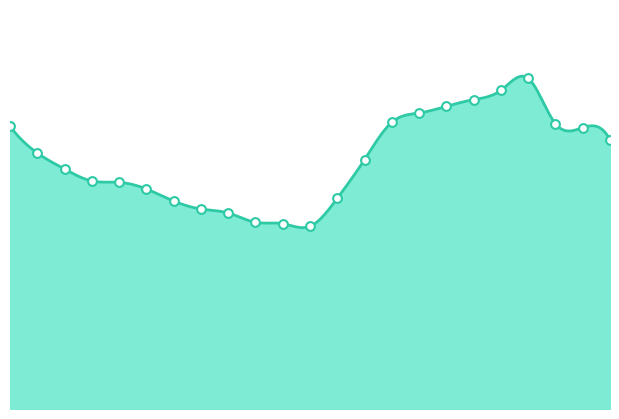

Which has a higher value, 02:00 or 03:00?

02:00